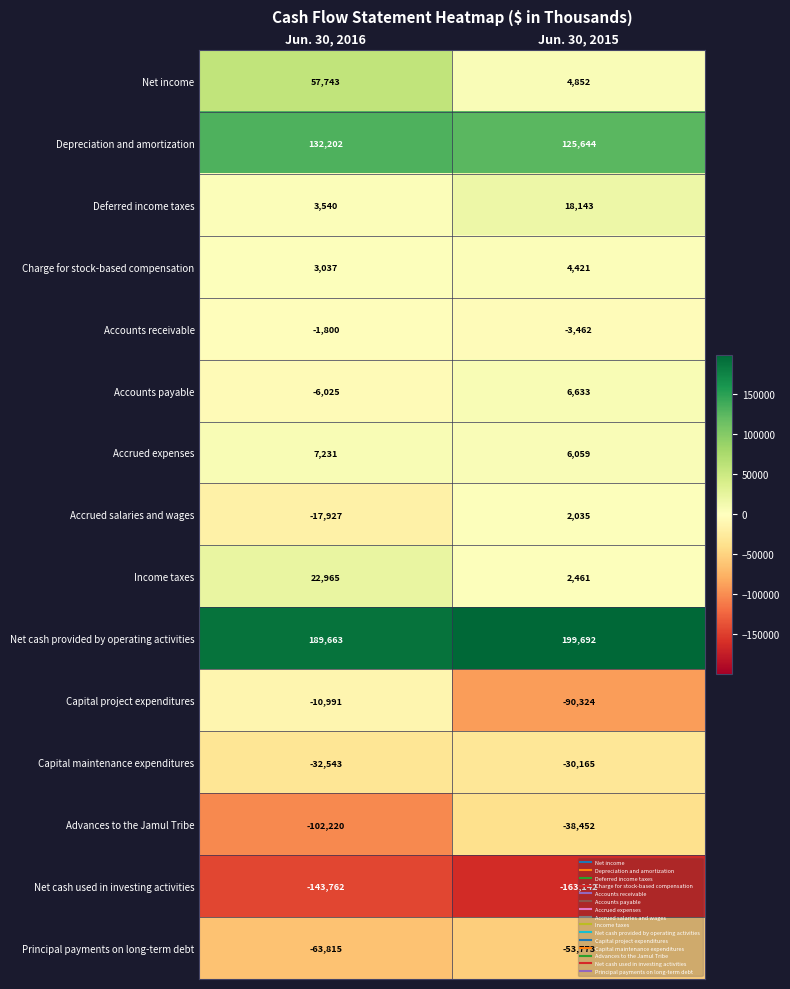

What is the spread (max minus min) of values at Jun. 30, 2015?

362834